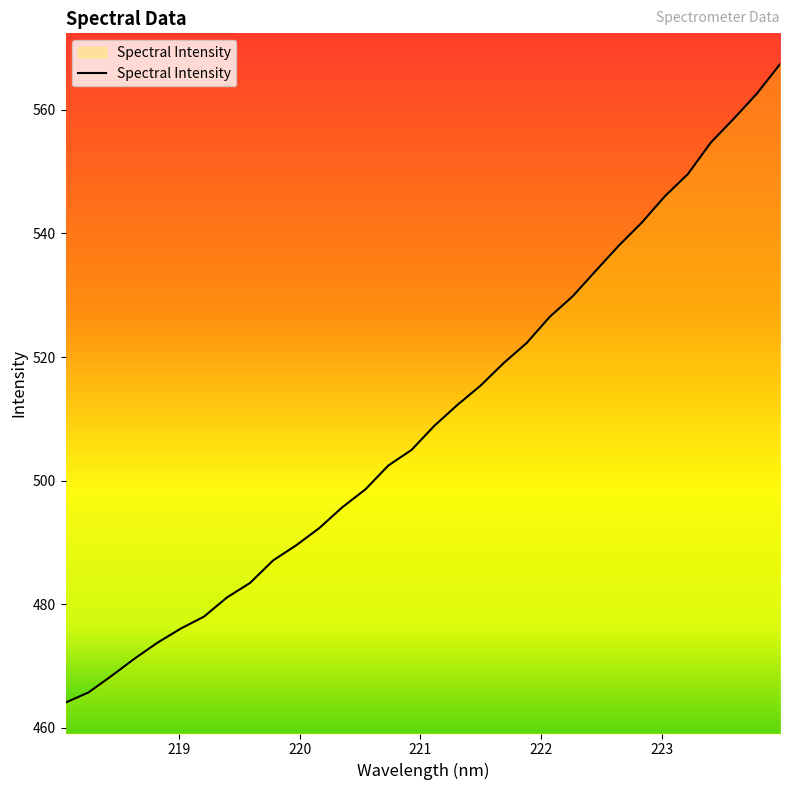

What is the difference between the maximum and minimum values?

103.4